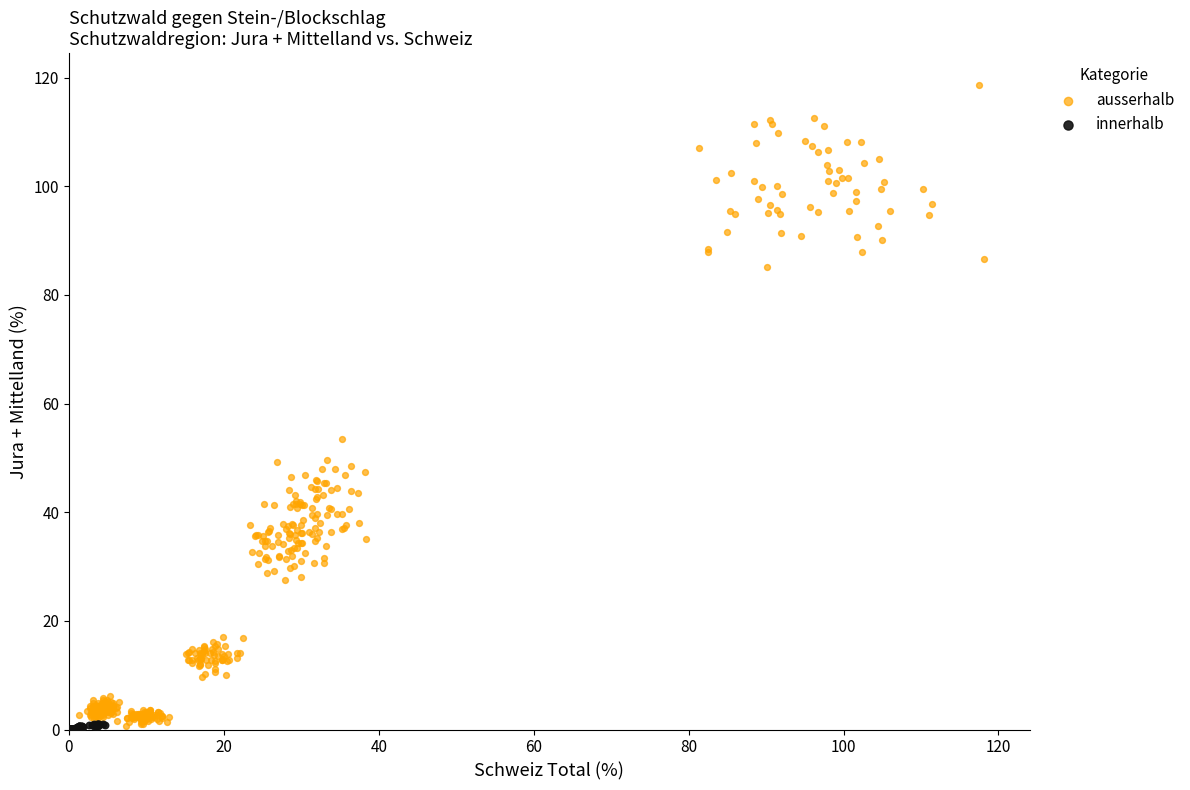

Which series has the widest spread of Y values?

ausserhalb